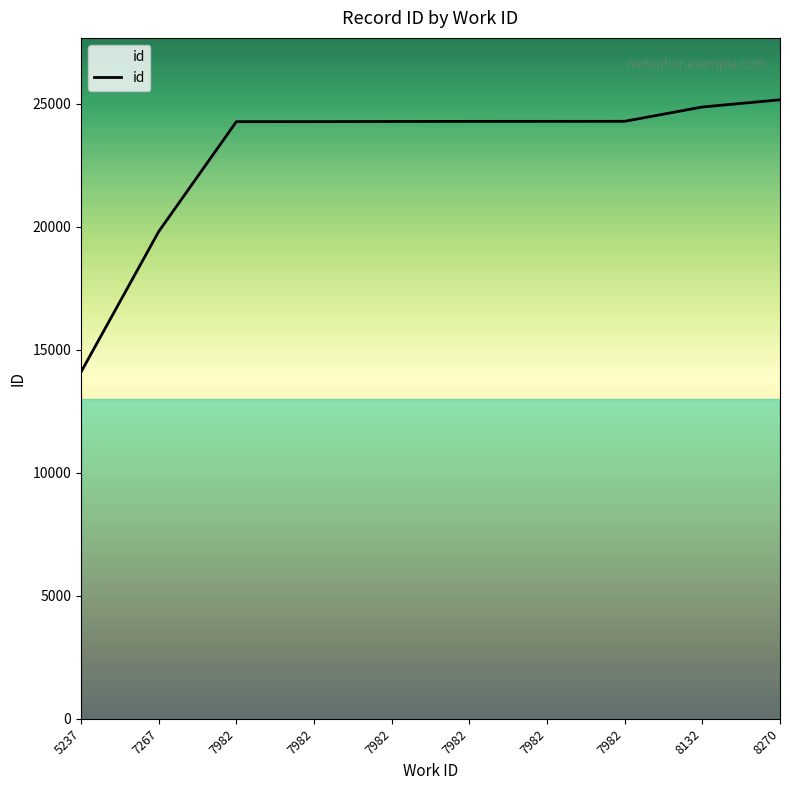

At which category does the chart reach its peak across all series?

8270